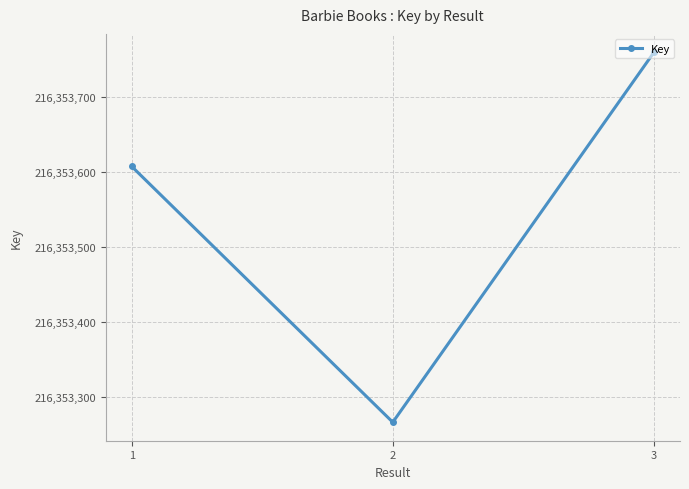

How many lines are shown in the chart?

1